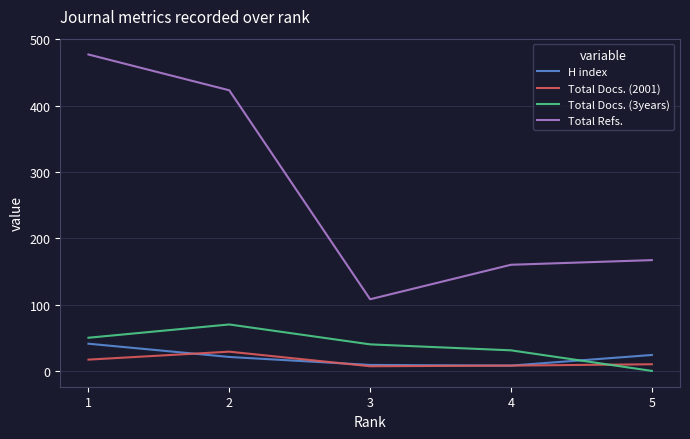

Is it true that H index equals 9 at 3?

True